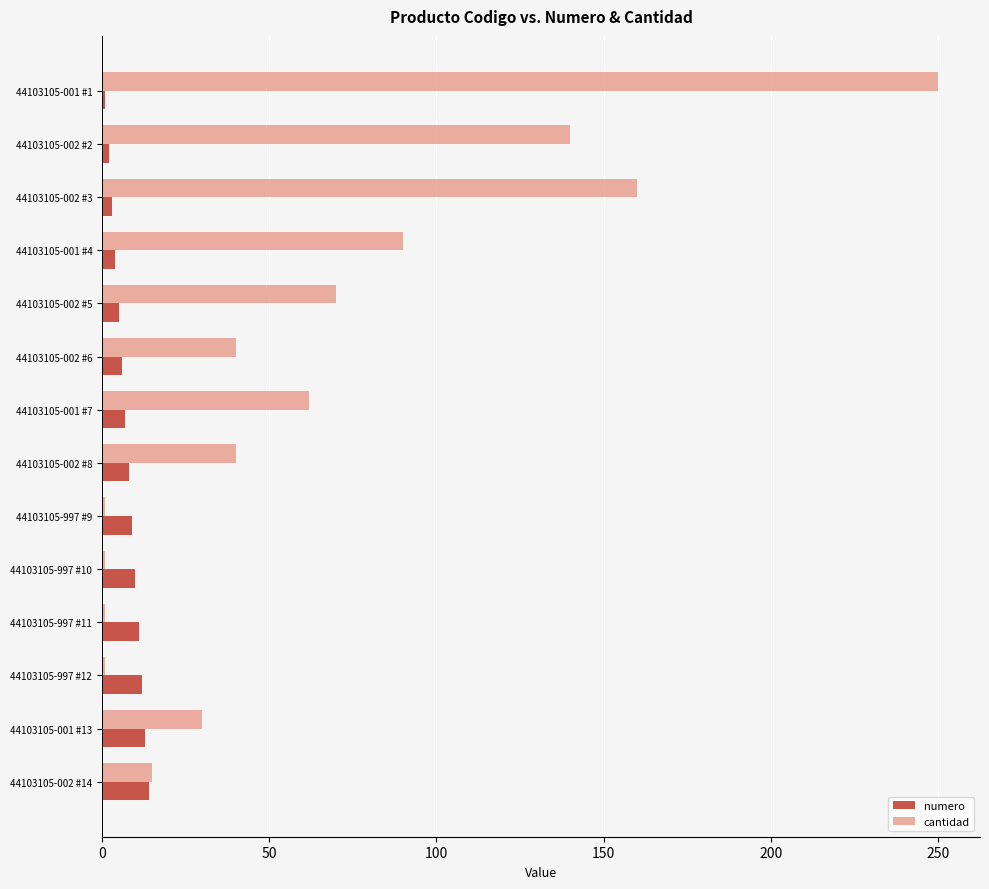

What is the minimum value for numero?

1